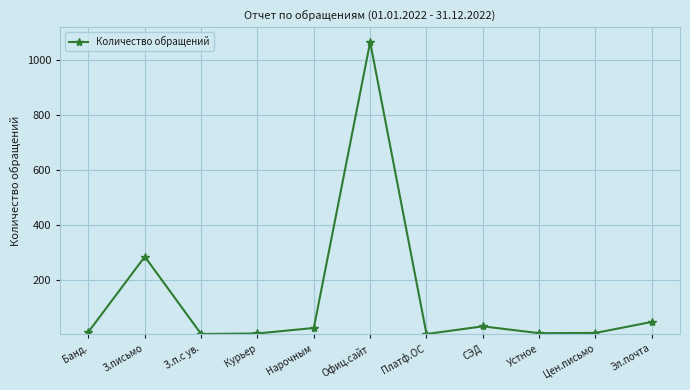

How many data points does each series have?

11